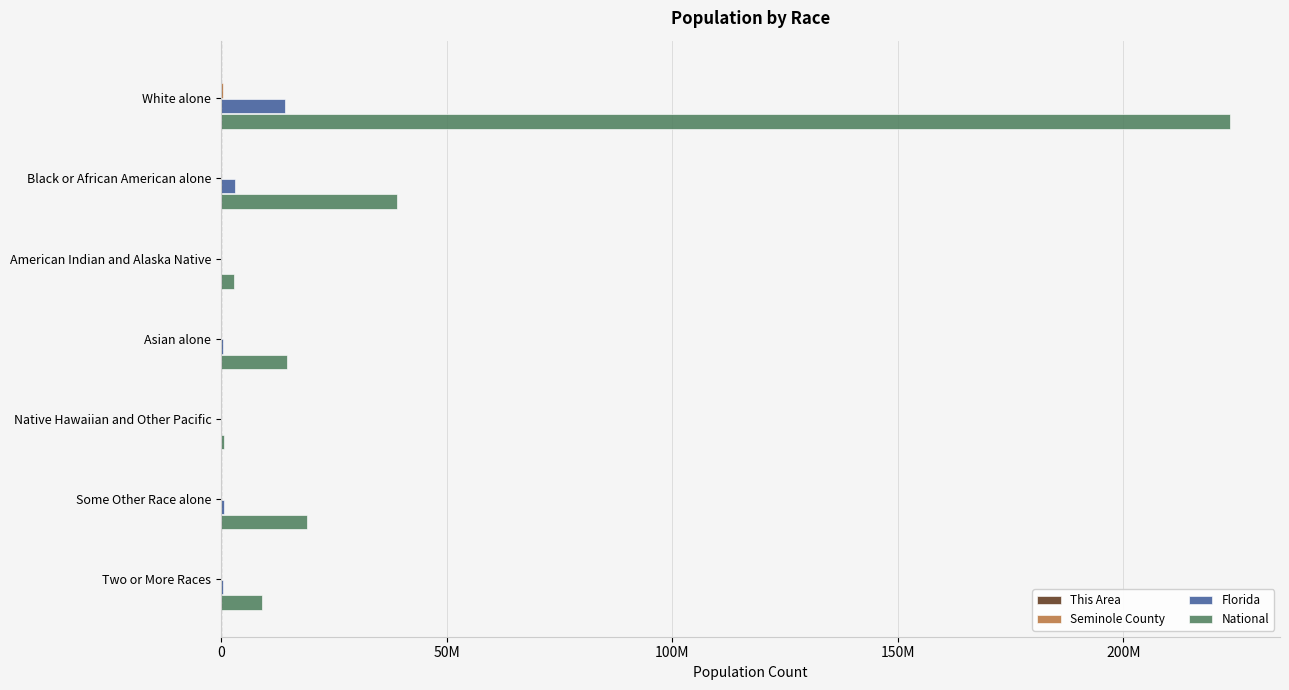

What position from the left is Two or More Races?

7